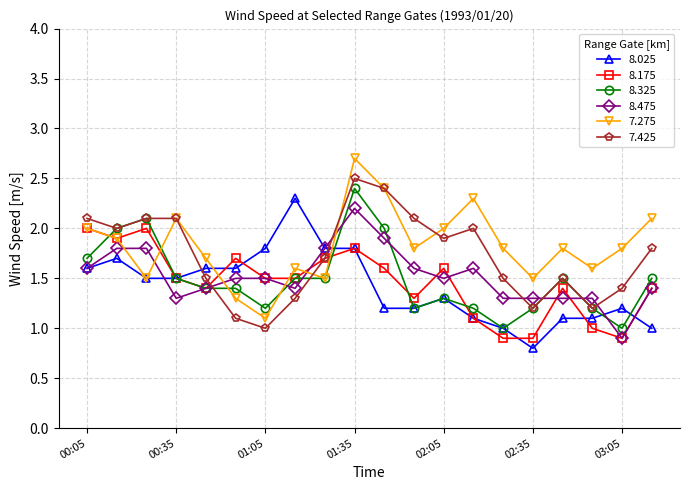

What is the lowest value of the 7.275 series?

1.1